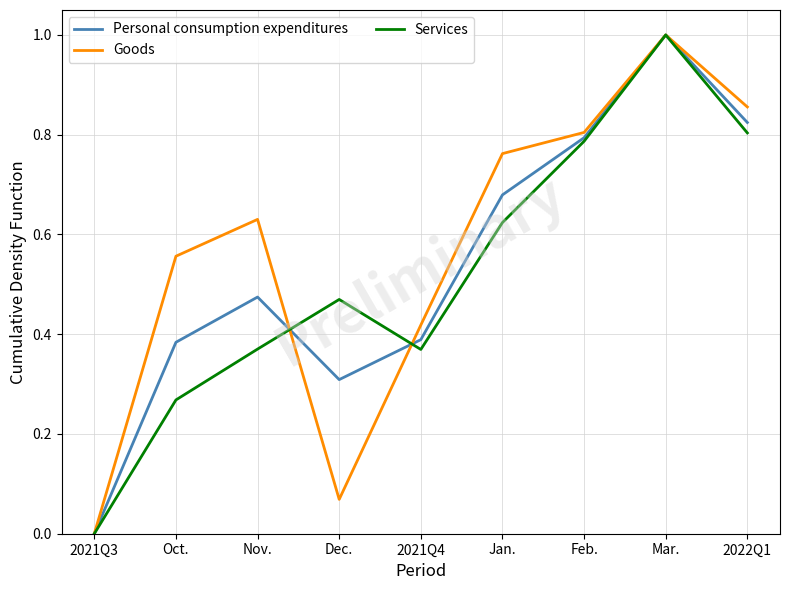

How many series are shown in this chart?

3